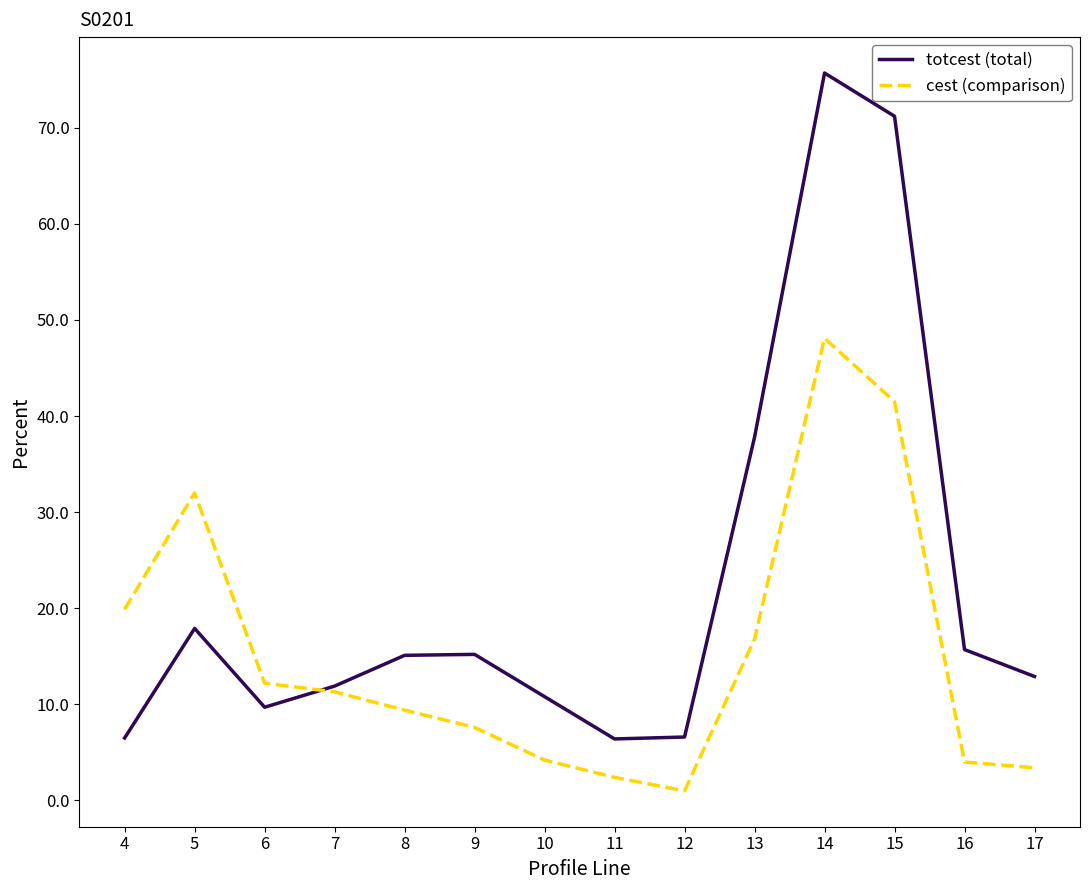

Where is the first local minimum for cest (comparison)?

12